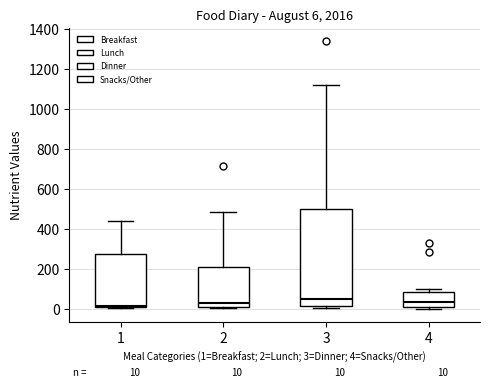

Which box is the tallest, from its lower edge to its upper edge?

3